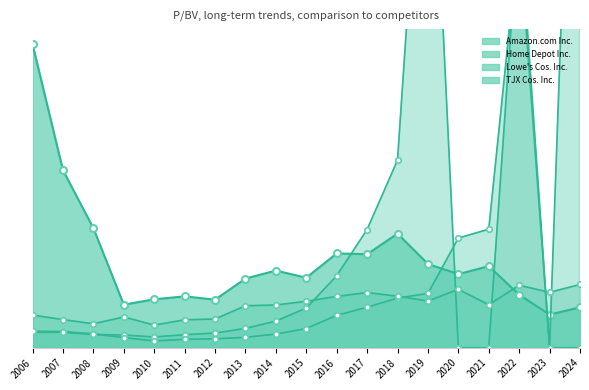

The value of Amazon.com Inc. at 2010 is 4.7. True or false?

False